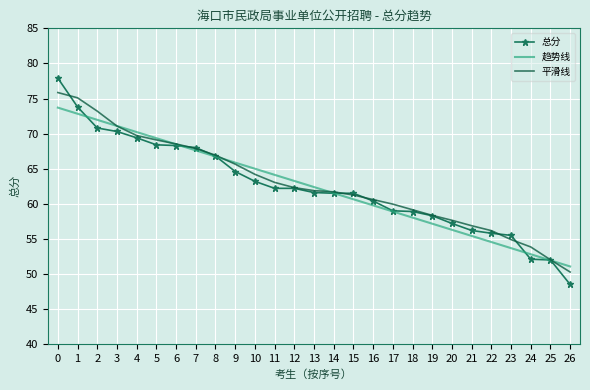

What is the approximate value of 总分 at 5?

68.4